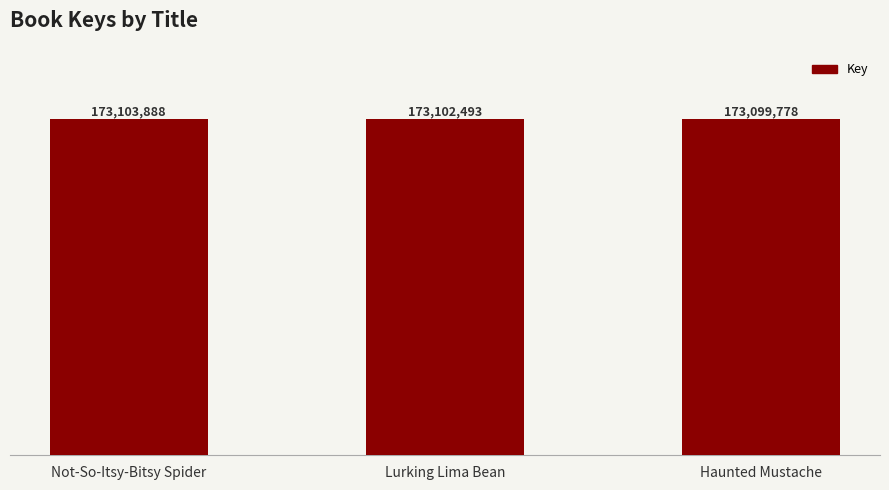

How many series are shown in this chart?

1